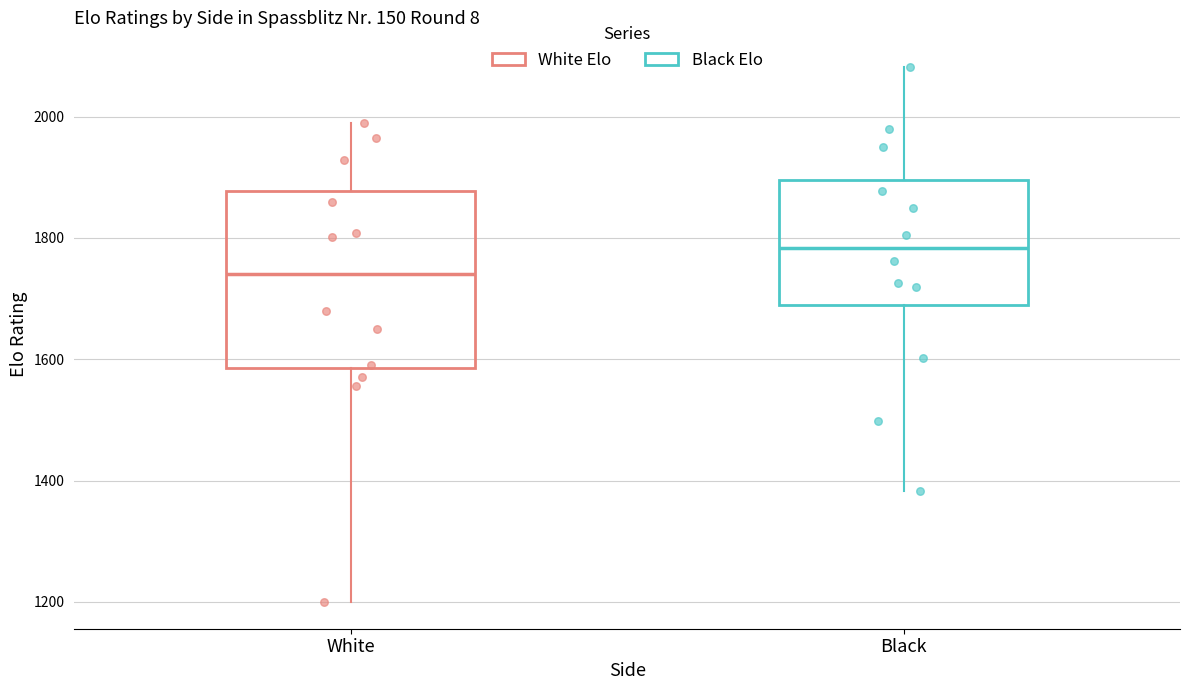

Where does the lower whisker of the box for White end on the y-axis? The values are not printed on the chart, so give them approximately, as read against the axis.

1200